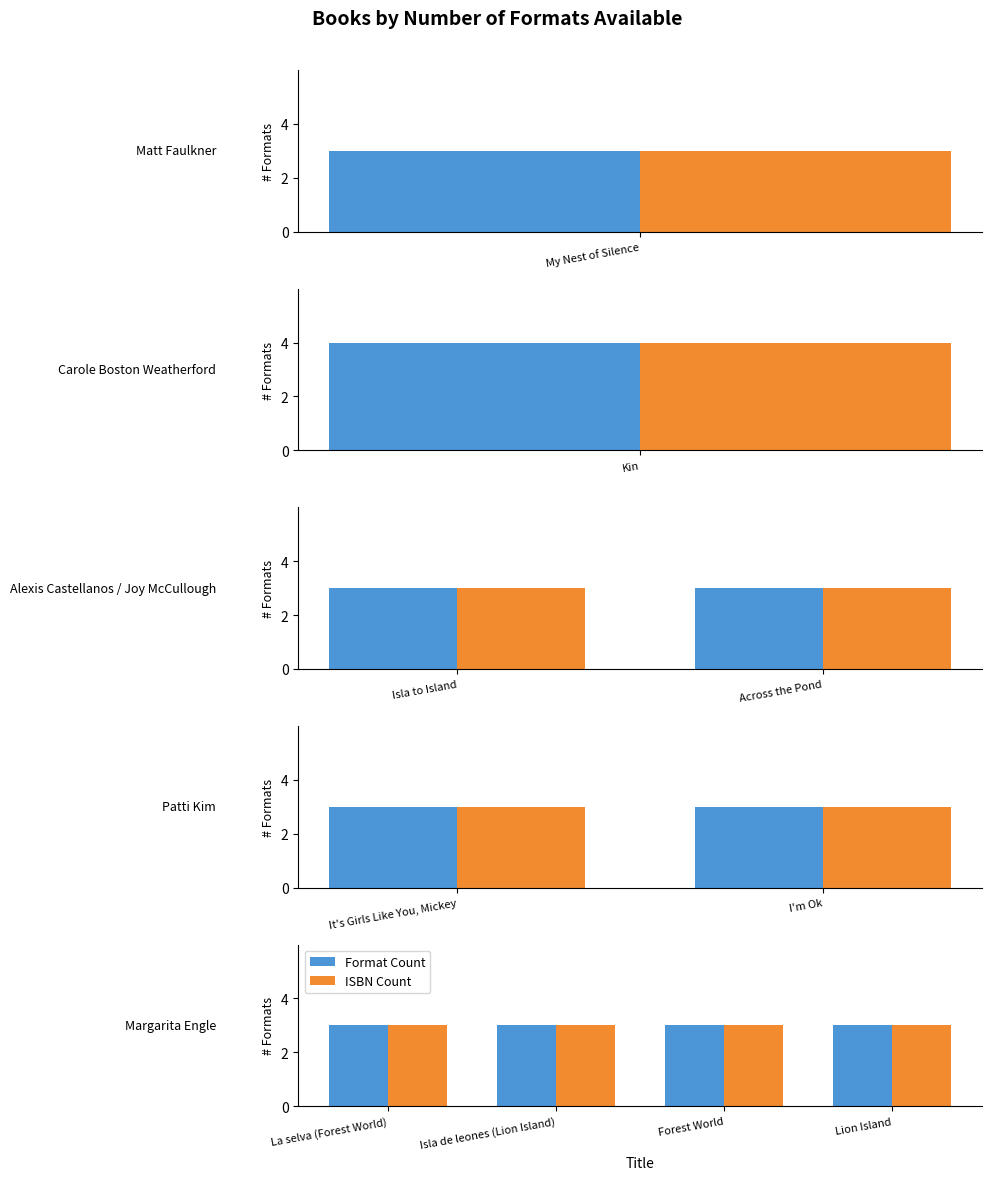

Is it true that Format Count equals 4 at I'm Ok?

False